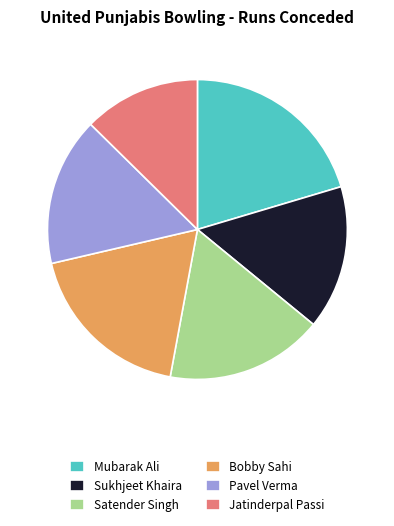

Does Jatinderpal Passi account for over 50% of the chart?

No